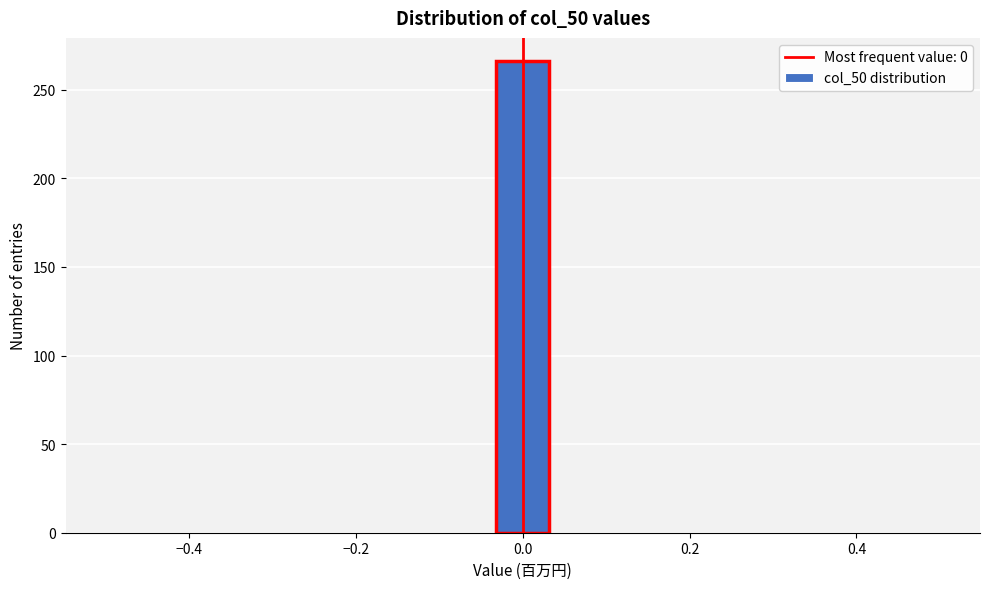

Around what value on the x-axis is the tallest bar? Give the approximate position of its centre, as read against the axis.

0.00